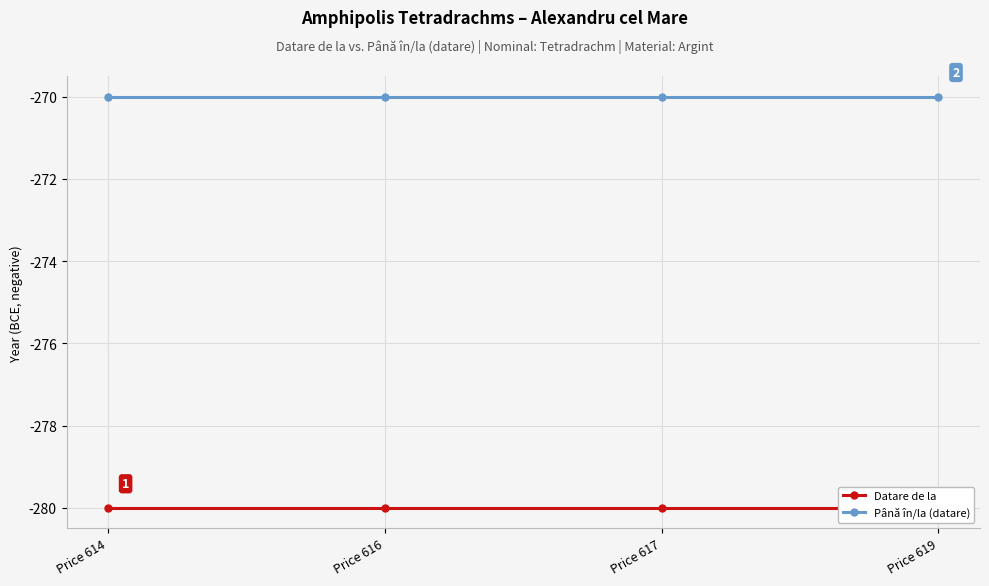

Which category has the highest value across all series?

Price 614